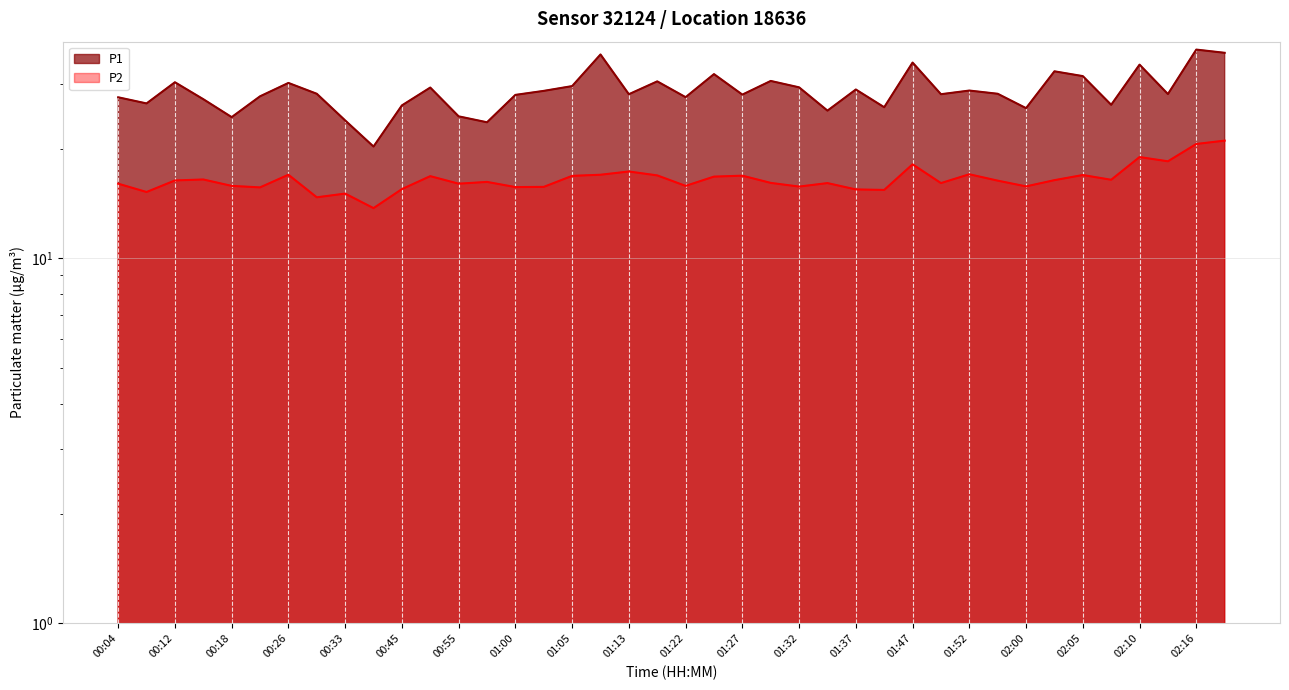

Where is P1 nearest to the value 28?

01:00